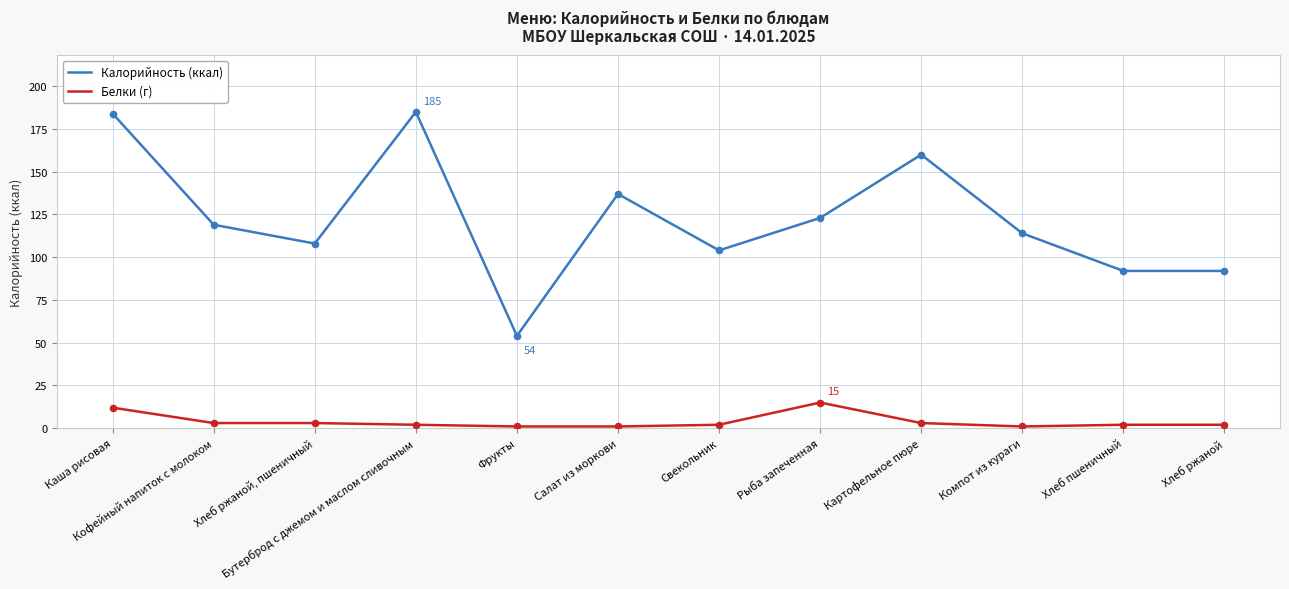

Is the value of Калорийность (ккал) at Компот из кураги greater than the value of Белки (г) at Хлеб ржаной, пшеничный?

Yes